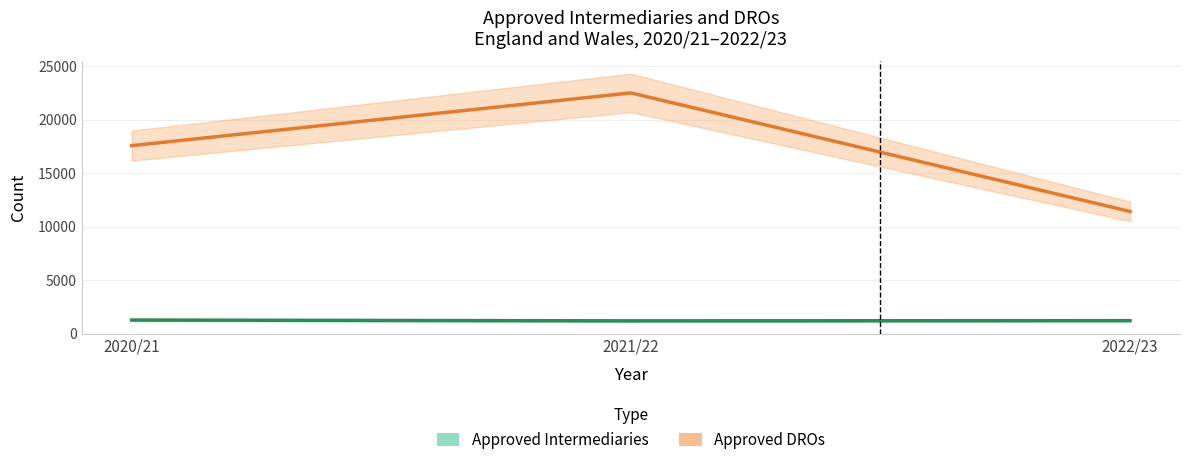

Which label corresponds to the smallest value in the chart?

2021/22